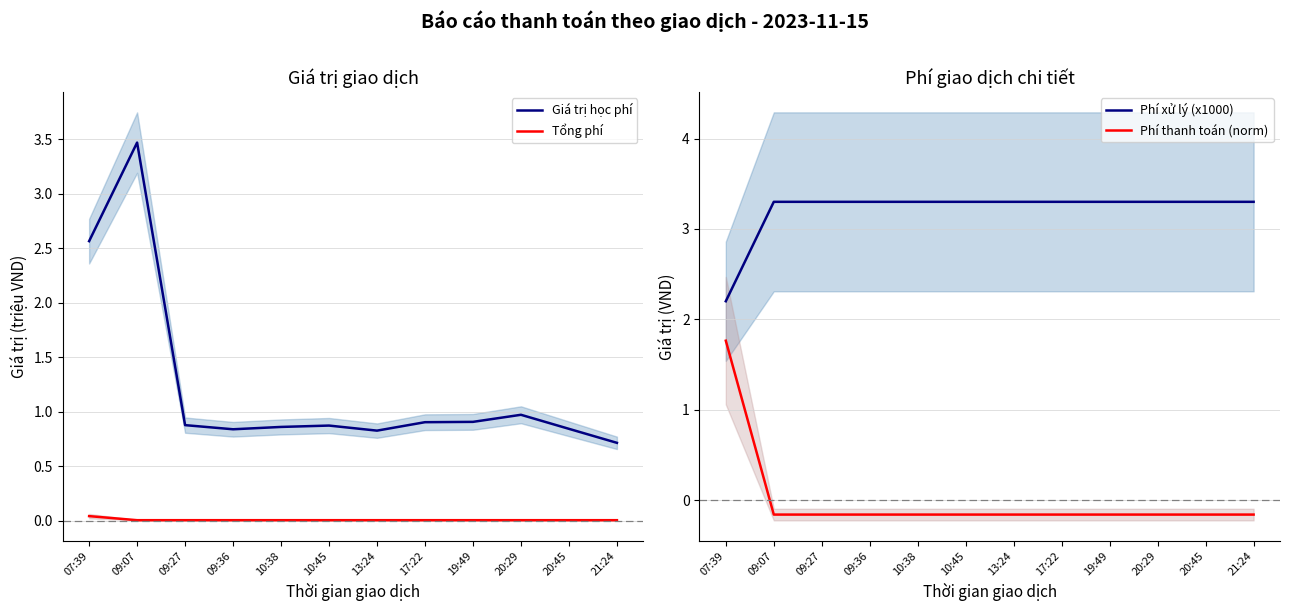

Reading left to right, what are all the values shown in this chart?

Giá trị học phí: 2.6	3.5	0.9	0.8	0.9	0.9	0.8	0.9	0.9	1.0	0.8	0.7
Tổng phí: 0.0	0.0	0.0	0.0	0.0	0.0	0.0	0.0	0.0	0.0	0.0	0.0
Phí xử lý (x1000): 2.2	3.3	3.3	3.3	3.3	3.3	3.3	3.3	3.3	3.3	3.3	3.3
Phí thanh toán (norm): 1.8	-0.2	-0.2	-0.2	-0.2	-0.2	-0.2	-0.2	-0.2	-0.2	-0.2	-0.2